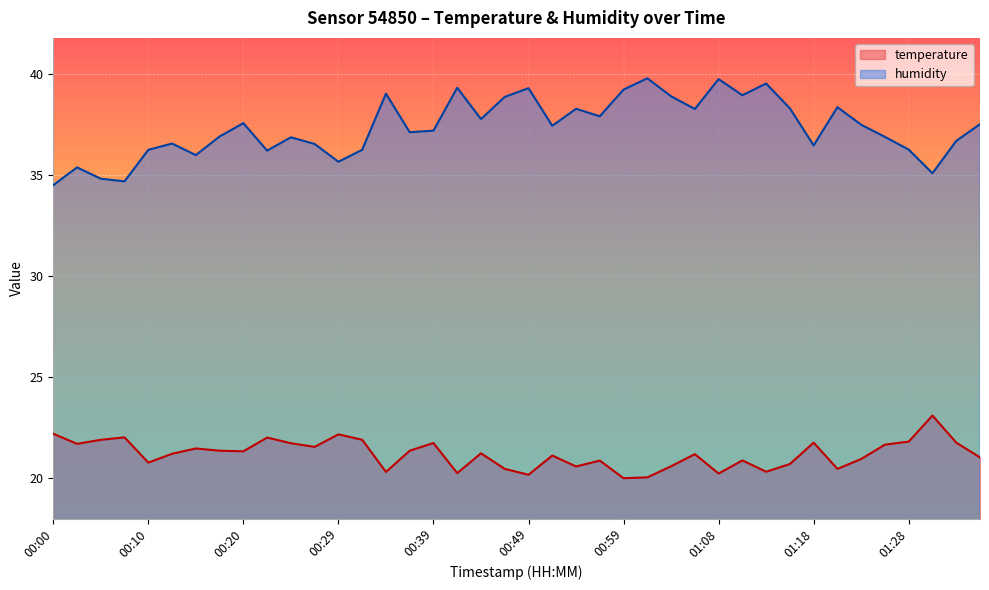

The value of humidity at 00:56 is 37.9. True or false?

True